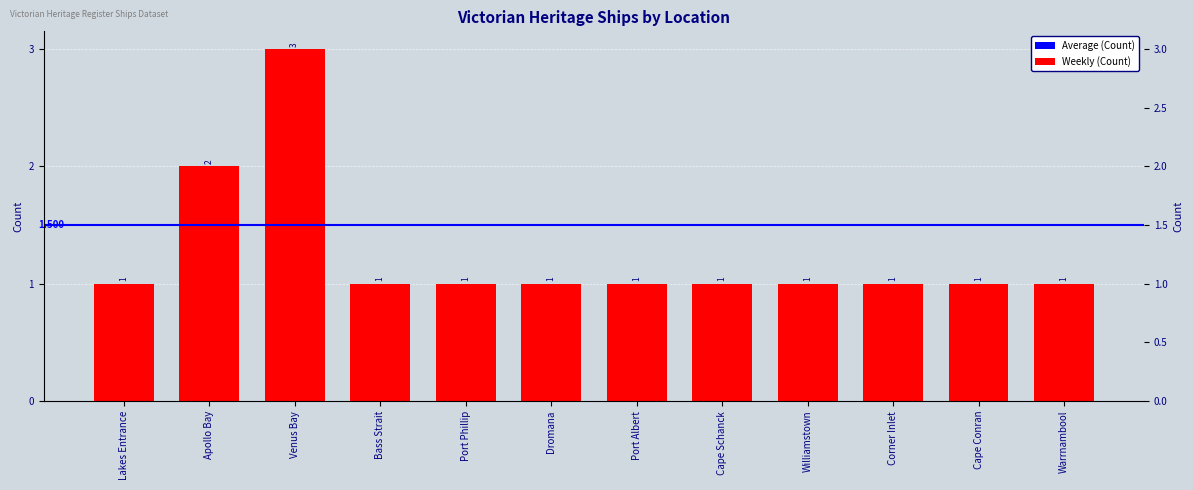

What is the label of the 7th bar from the right?

Dromana